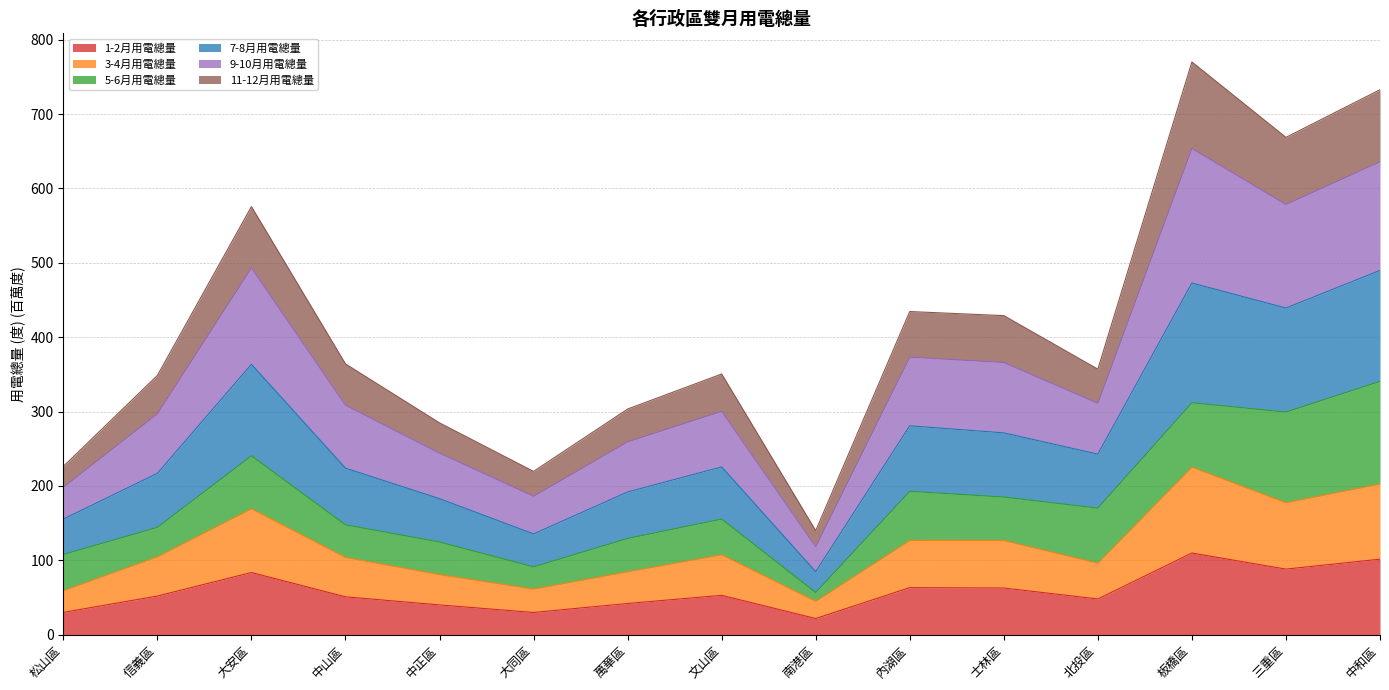

What is the total value across all series at 松山區?

226.2